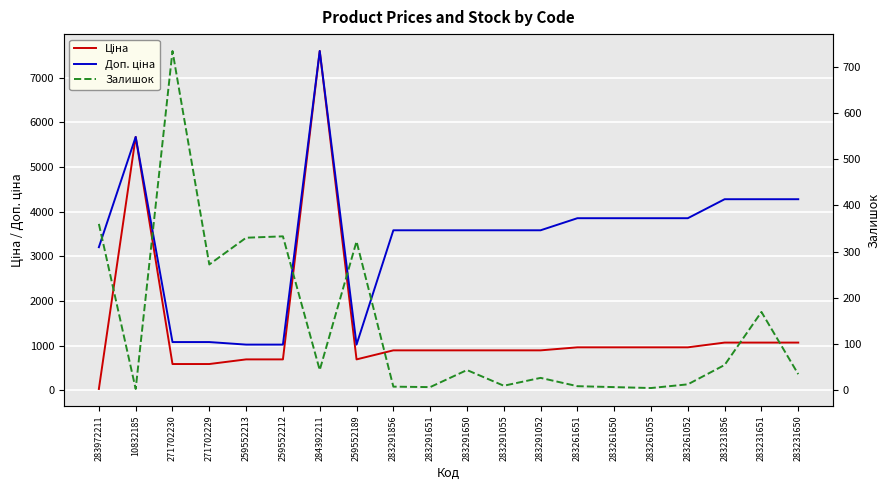

What is the sum of the Ціна values at 271702230 and 283261650?

1553.4